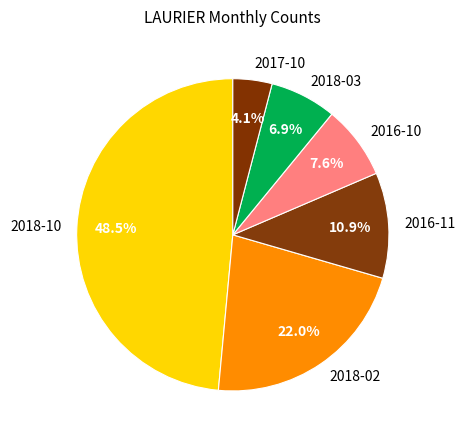

To the nearest percent, what is the difference between the largest and smallest slice percentages?

44%